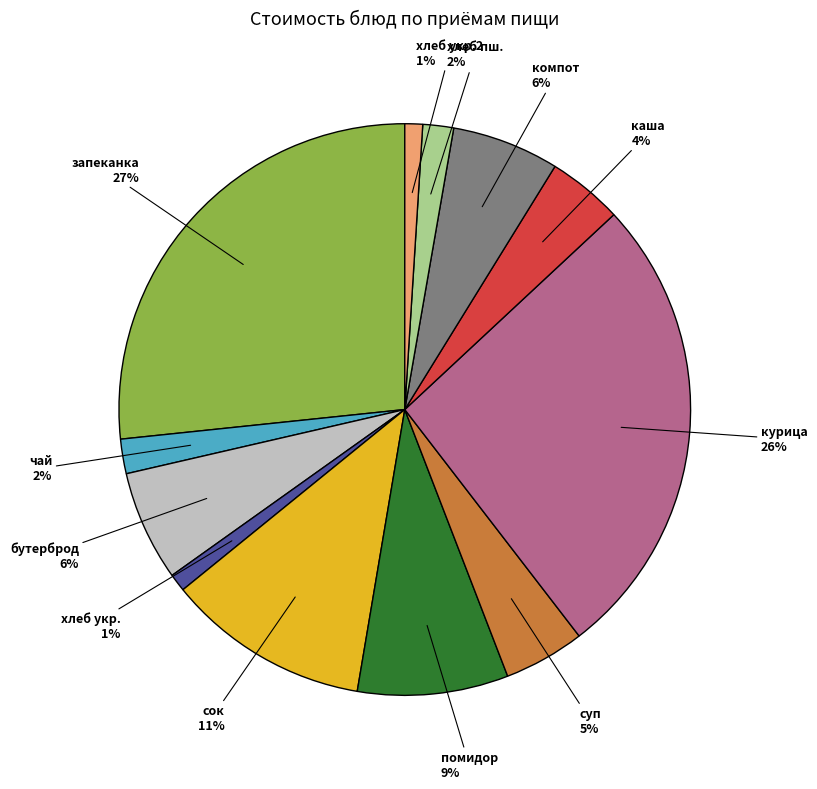

Is there a majority slice in this chart?

No